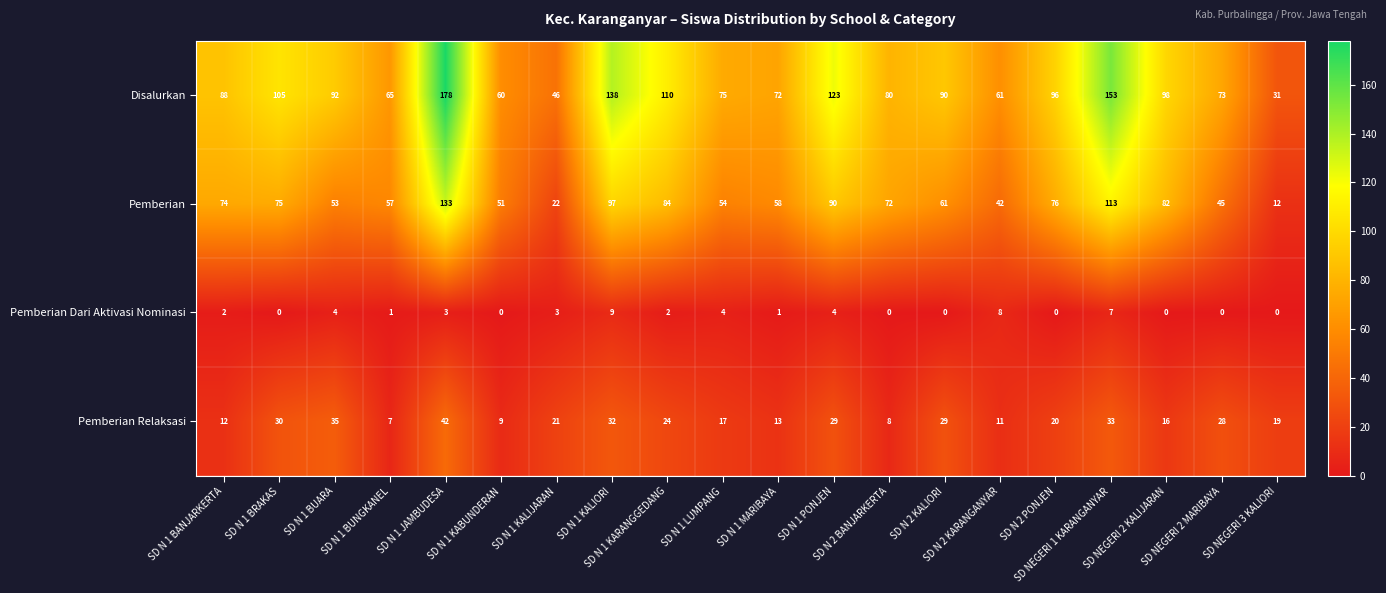

Rank the series at SD N 2 PONJEN from highest to lowest value.

Disalurkan, Pemberian, Pemberian Relaksasi, Pemberian Dari Aktivasi Nominasi